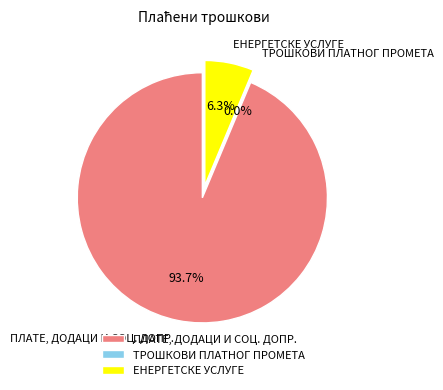

Rank the categories by value from highest to lowest.

ПЛАТЕ, ДОДАЦИ И СОЦ. ДОПР., ЕНЕРГЕТСКЕ УСЛУГЕ, ТРОШКОВИ ПЛАТНОГ ПРОМЕТА